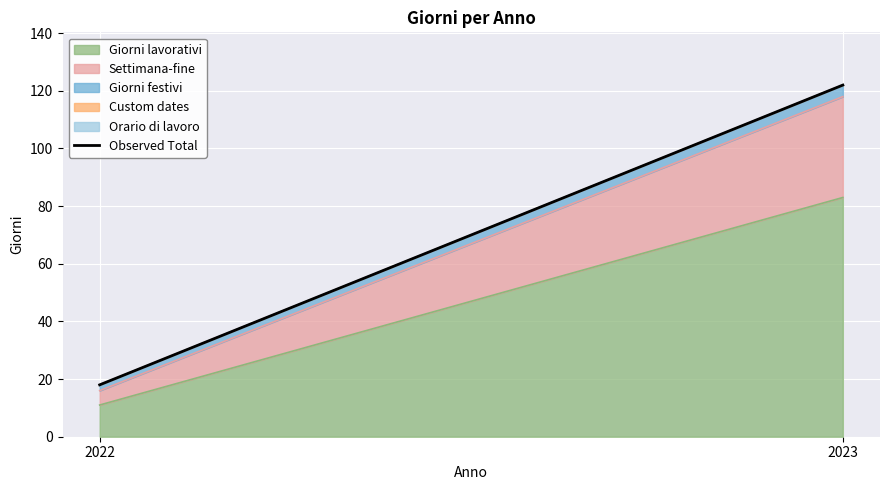

Approximately how many times larger is the value at 2023 compared to 2022?

6.8